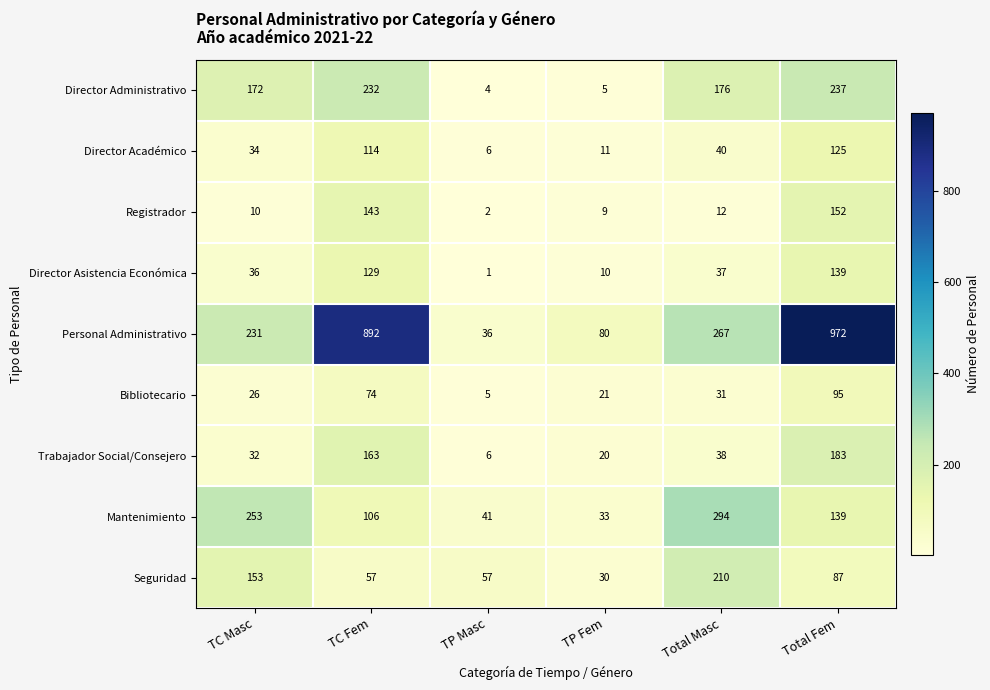

Which category has the highest value across all series?

Total Fem